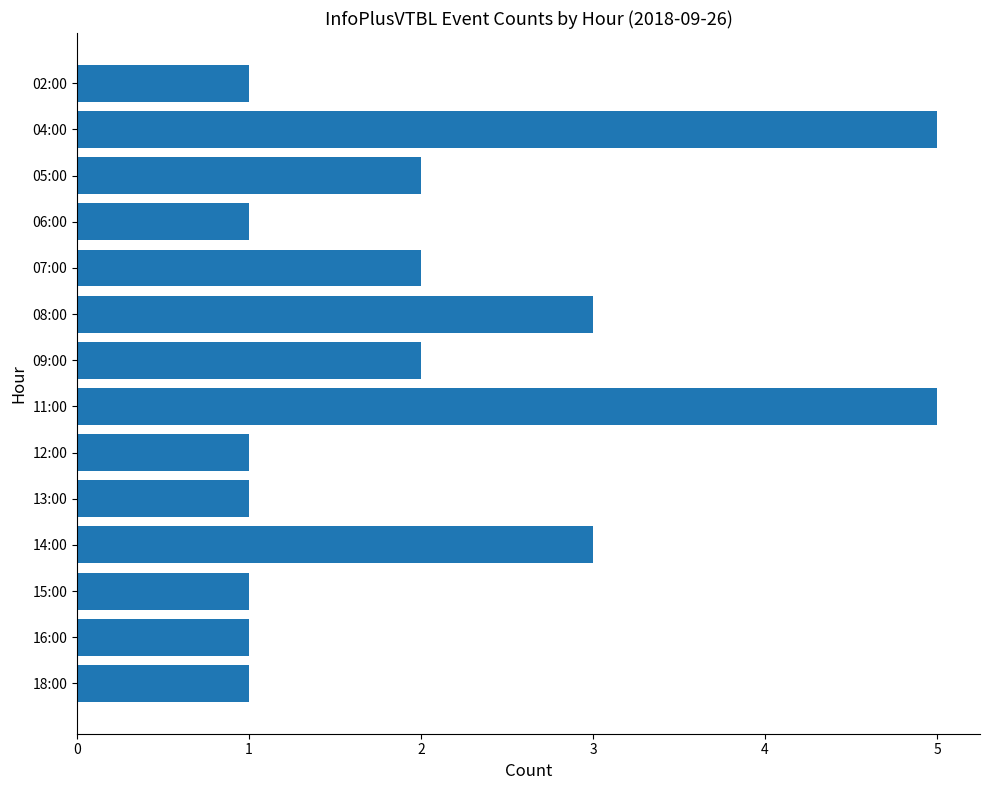

How many bars are there in total?

14